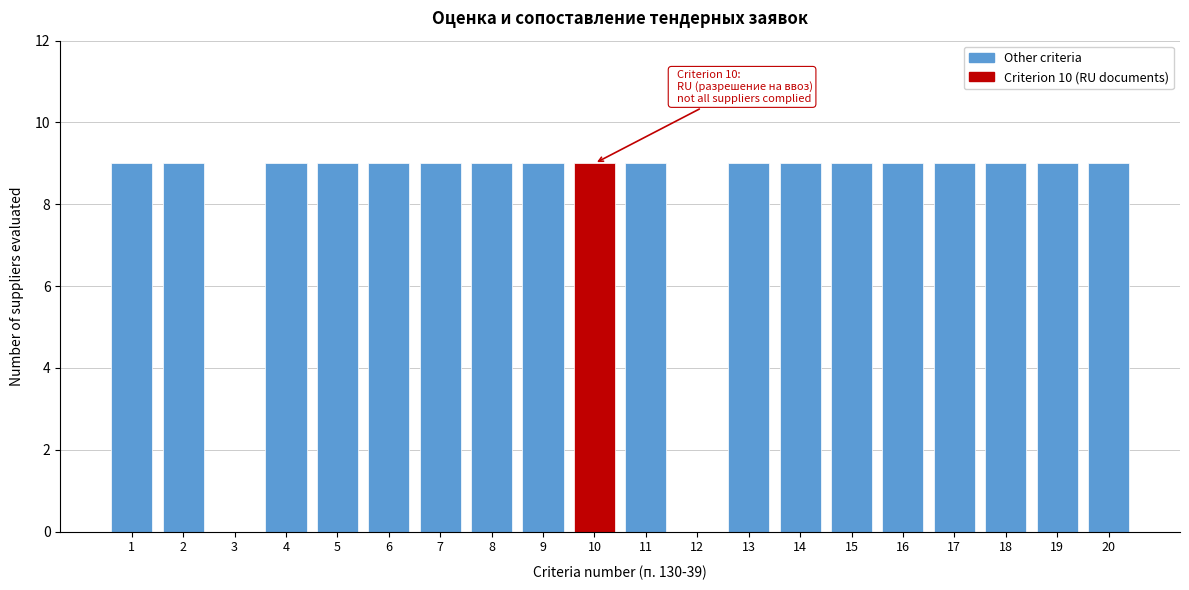

Reading right to left, transcribe all the data shown in this chart.

20=9	19=9	18=9	17=9	16=9	15=9	14=9	13=9	12=0	11=9	10=9	9=9	8=9	7=9	6=9	5=9	4=9	3=0	2=9	1=9